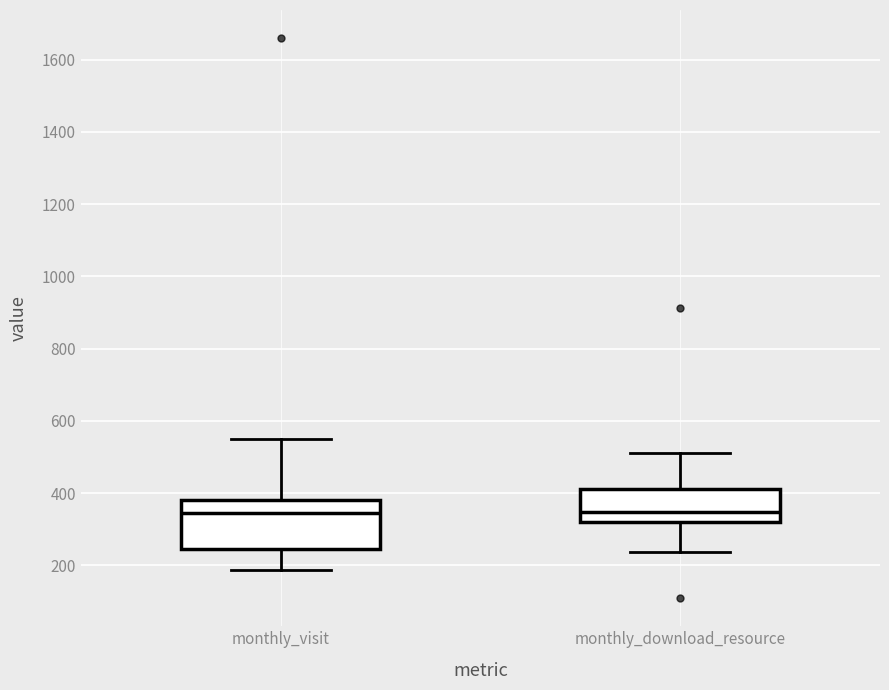

Reading left to right, transcribe this box plot: for each box, give where its median line is, the range the box spans, and where its two whiskers end, as read against the y-axis. The values are not printed on the chart, so give them approximately, as read against the axis.

monthly_visit: median 340, box 240 to 380, whiskers 180 to 560
monthly_download_resource: median 340, box 320 to 420, whiskers 240 to 520